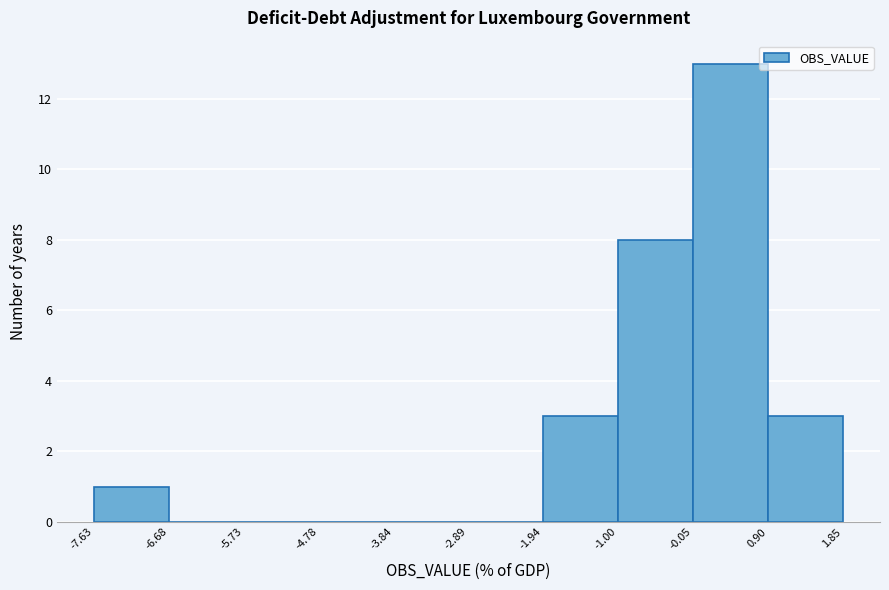

Which range on the x-axis has the tallest bar?

-0.05 to 0.90